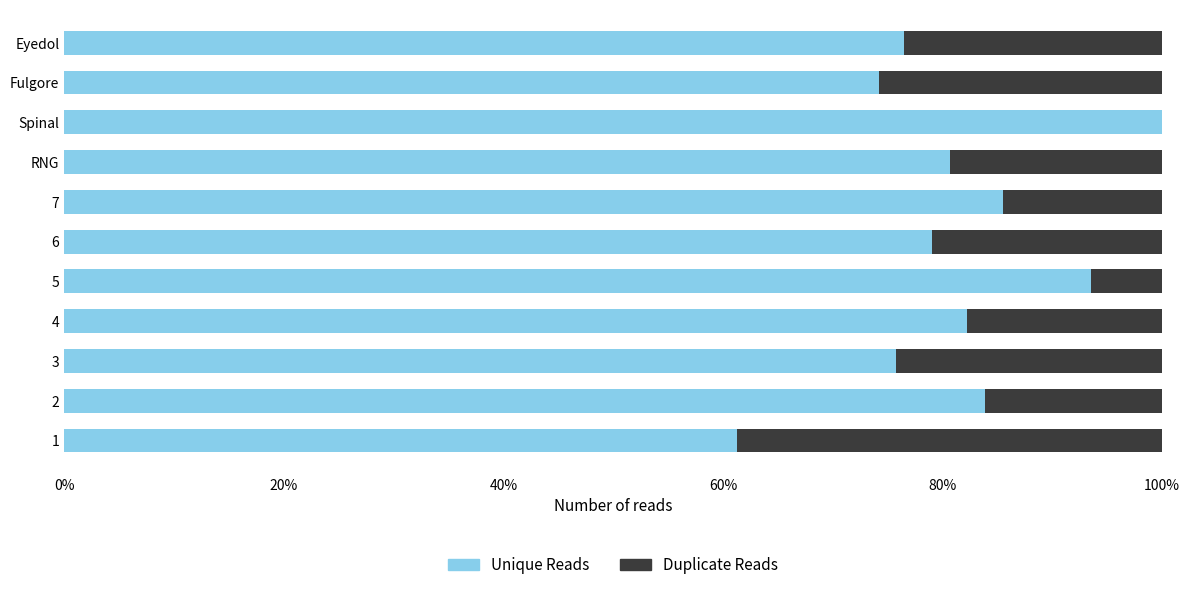

What are all the series names shown in the legend?

Unique Reads, Duplicate Reads